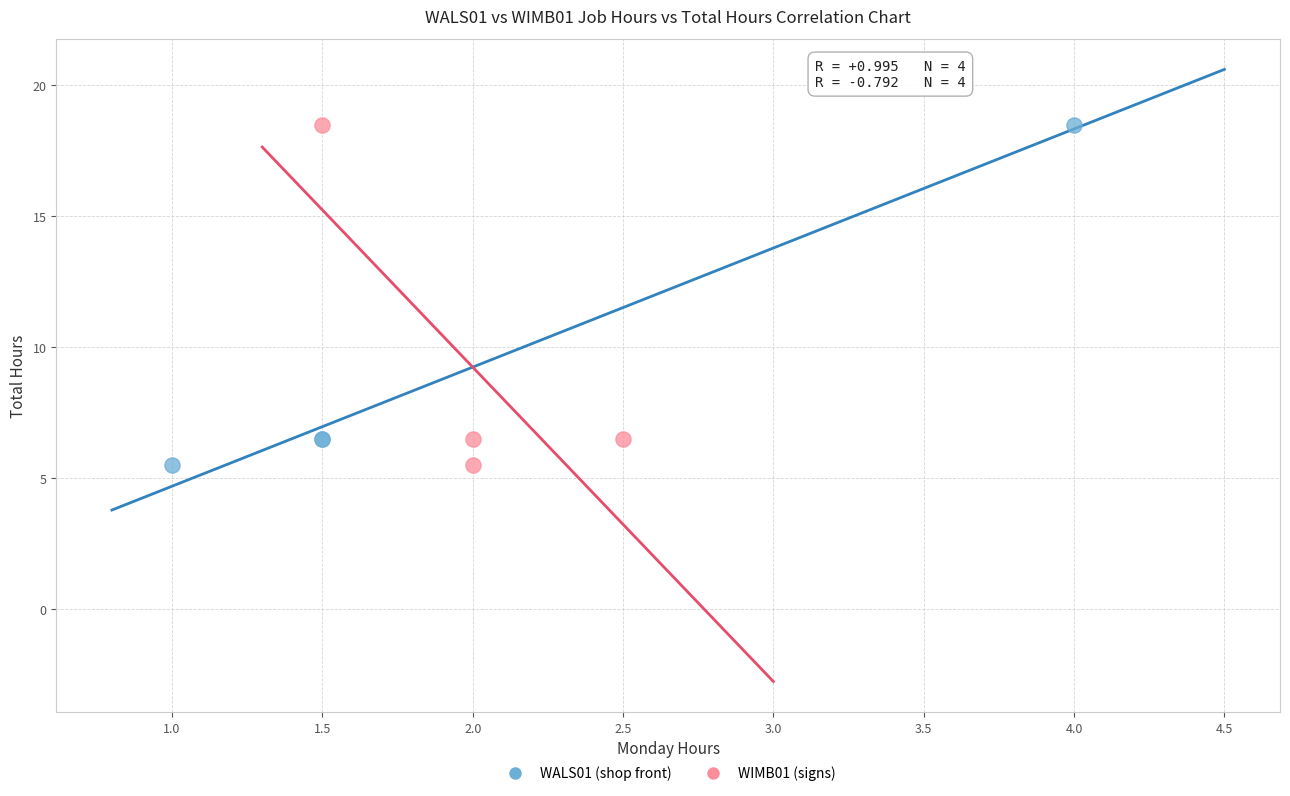

What are all the series names shown in the legend?

WALS01 (shop front), WIMB01 (signs)